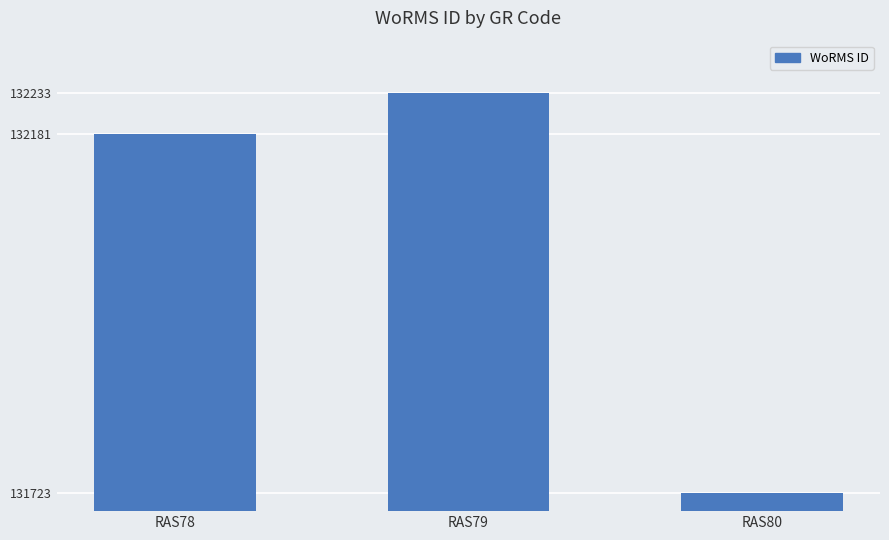

Is it true that the value at RAS78 is 132181?

True